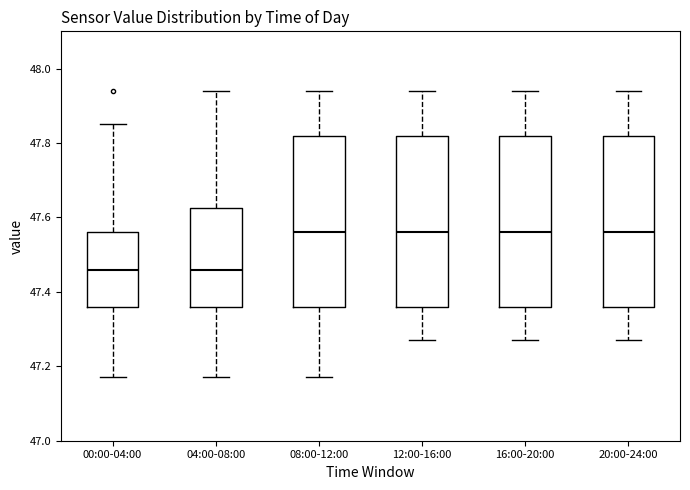

Where is the upper edge of the box for 12:00-16:00 on the y-axis? The values are not printed on the chart, so give them approximately, as read against the axis.

47.82